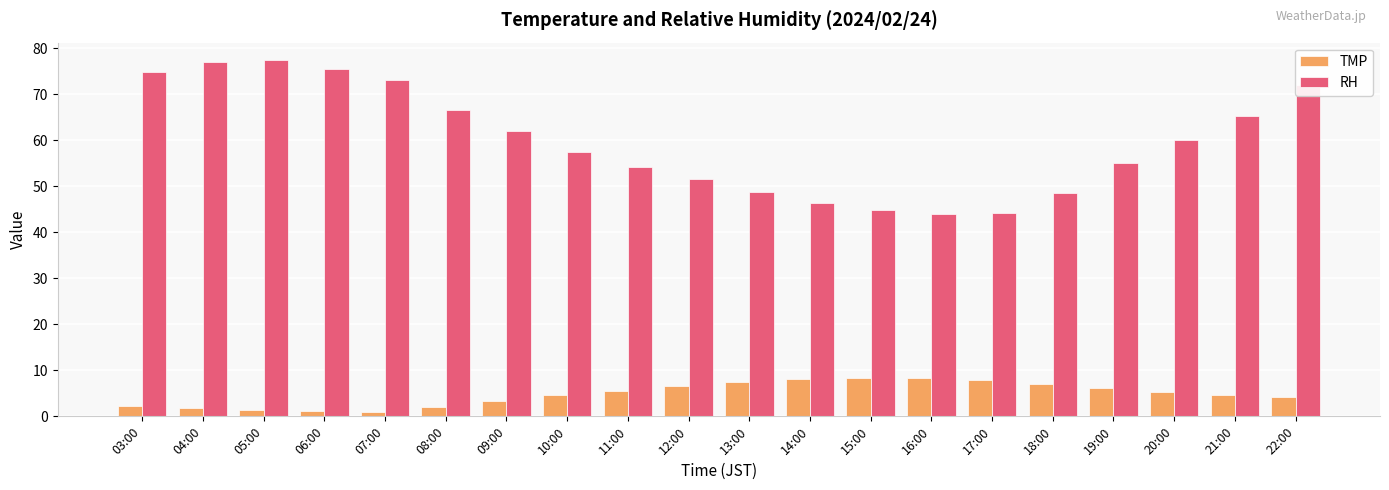

What is the sum of all RH values?

1199.6